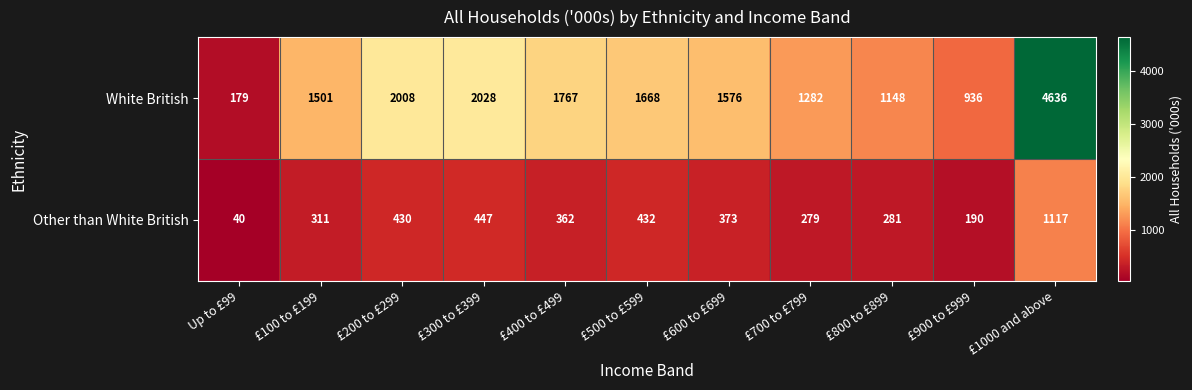

At how many categories does at least one series exceed 1512?

6